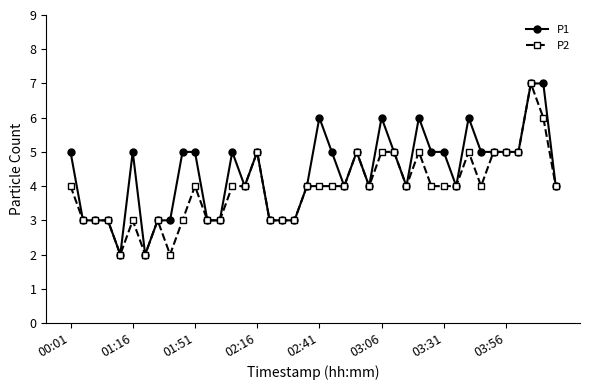

Which series has the largest total across all categories?

P1